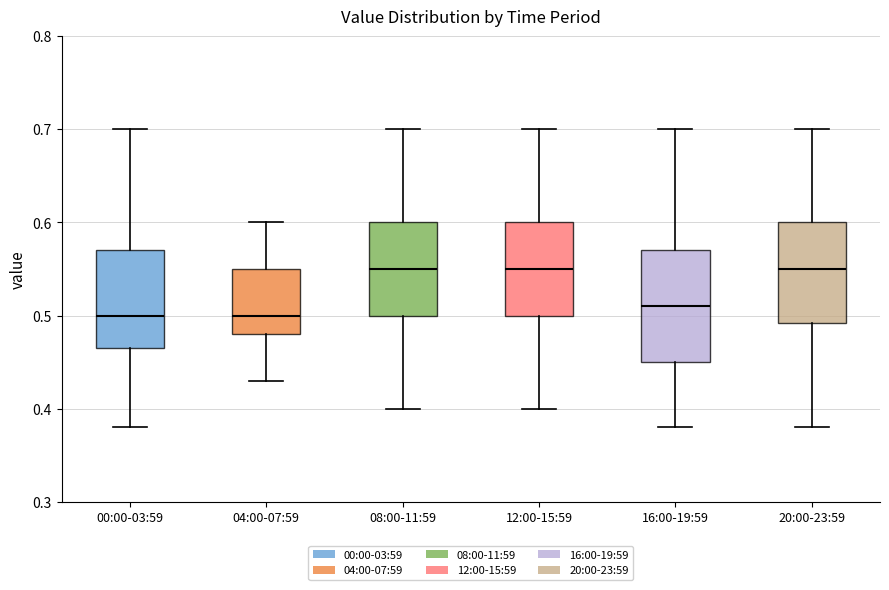

Where is the lower edge of the box for 08:00-11:59 on the y-axis? The values are not printed on the chart, so give them approximately, as read against the axis.

0.50